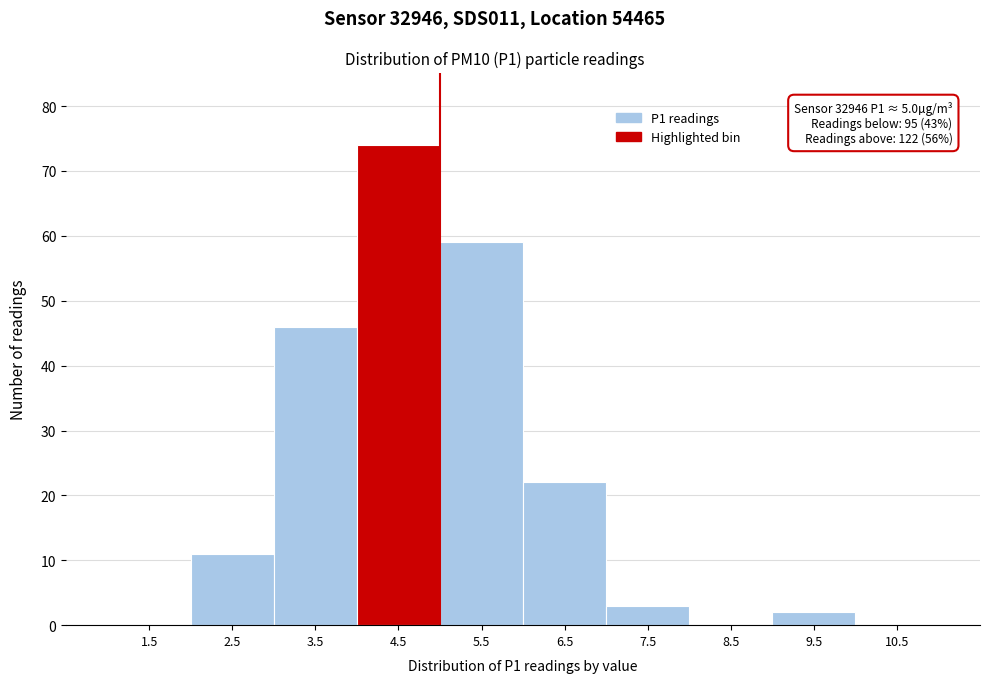

Reading left to right, transcribe all the data shown in this chart.

1.5=0	2.5=11	3.5=46	4.5=74	5.5=59	6.5=22	7.5=3	8.5=0	9.5=2	10.5=0